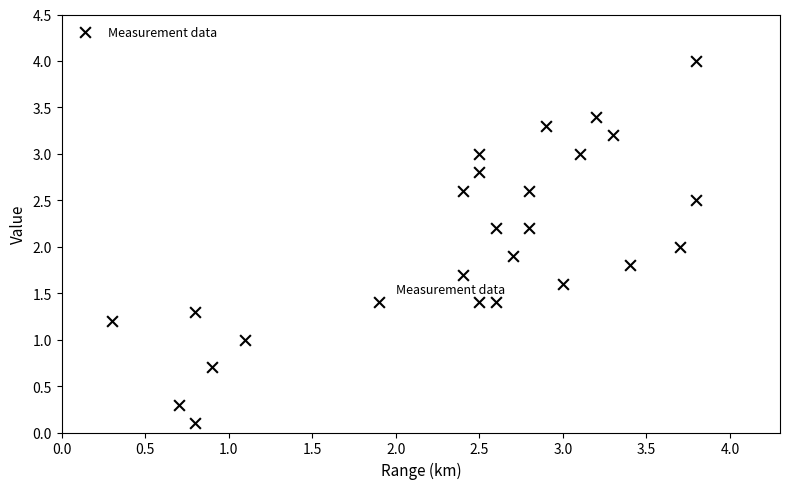

What is the range of X values (max minus min)?

3.5